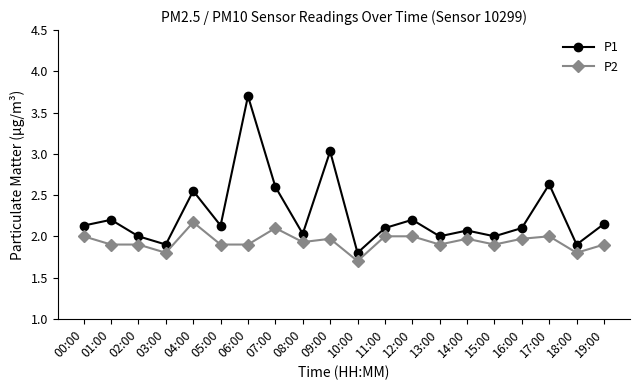

In P1, how many points are higher than both neighbors (excluding endpoints)?

7